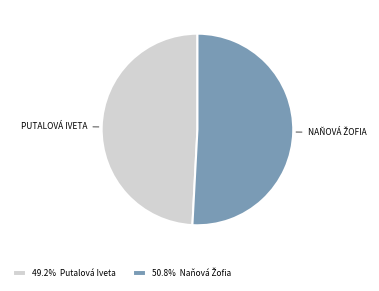

Is there any slice that represents more than half of the pie?

Yes